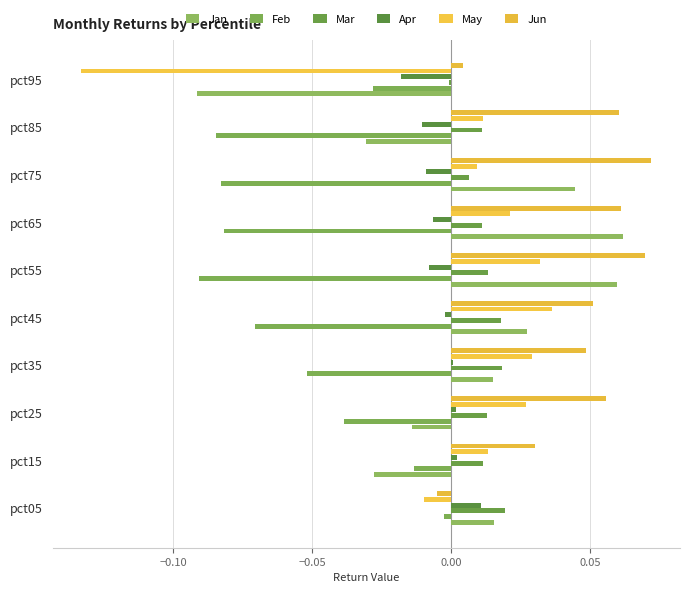

What are all the series names shown in the legend?

Jan, Feb, Mar, Apr, May, Jun